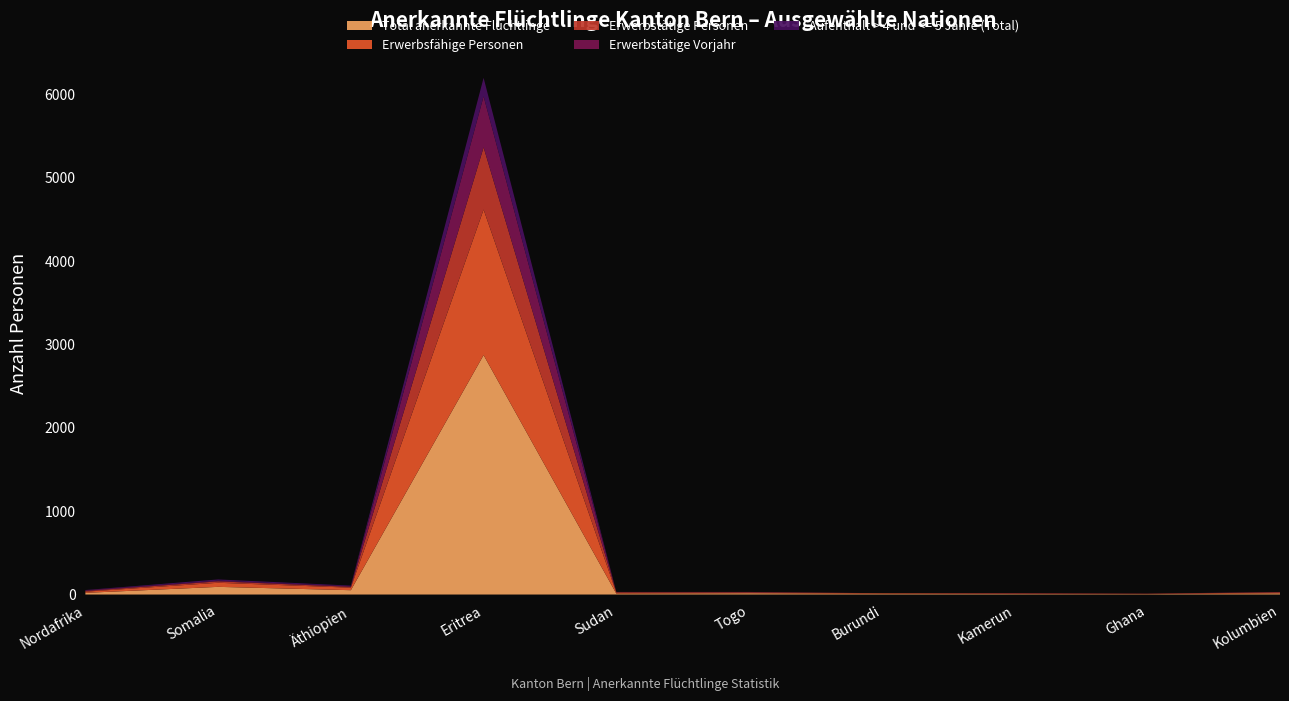

Reading right to left, list all the values displayed in this chart.

Total anerkannte Flüchtlinge: 14	5	6	9	15	11	2872	52	92	20
Erwerbsfähige Personen: 11	3	6	6	9	11	1745	30	49	14
Erwerbstätige Personen: 2	2	3	1	3	6	746	10	17	8
Erwerbstätige Vorjahr: 3	1	1	0	4	3	612	7	8	8
Aufenthalt > 4 und <= 5 Jahre (Total): 0	0	1	0	0	0	222	8	15	4